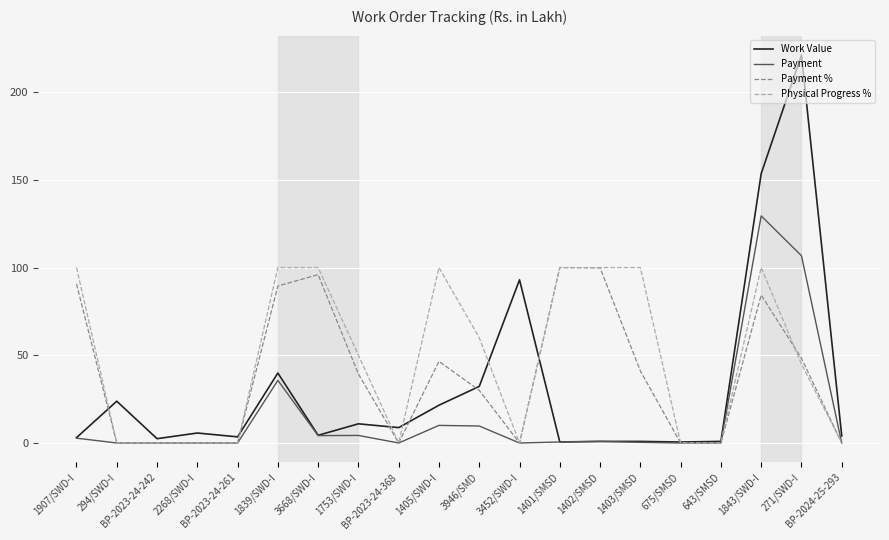

What is the maximum value for Payment?

129.5